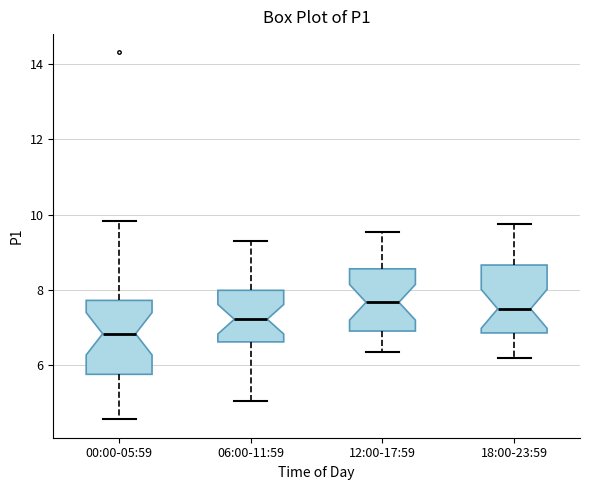

Reading left to right, transcribe this box plot: for each box, give where its median line is, the range the box spans, and where its two whiskers end, as read against the y-axis. The values are not printed on the chart, so give them approximately, as read against the axis.

00:00-05:59: median 6.8, box 5.8 to 7.8, whiskers 4.6 to 9.8
06:00-11:59: median 7.2, box 6.6 to 8.0, whiskers 5.0 to 9.4
12:00-17:59: median 7.6, box 7.0 to 8.6, whiskers 6.4 to 9.6
18:00-23:59: median 7.6, box 6.8 to 8.6, whiskers 6.2 to 9.8